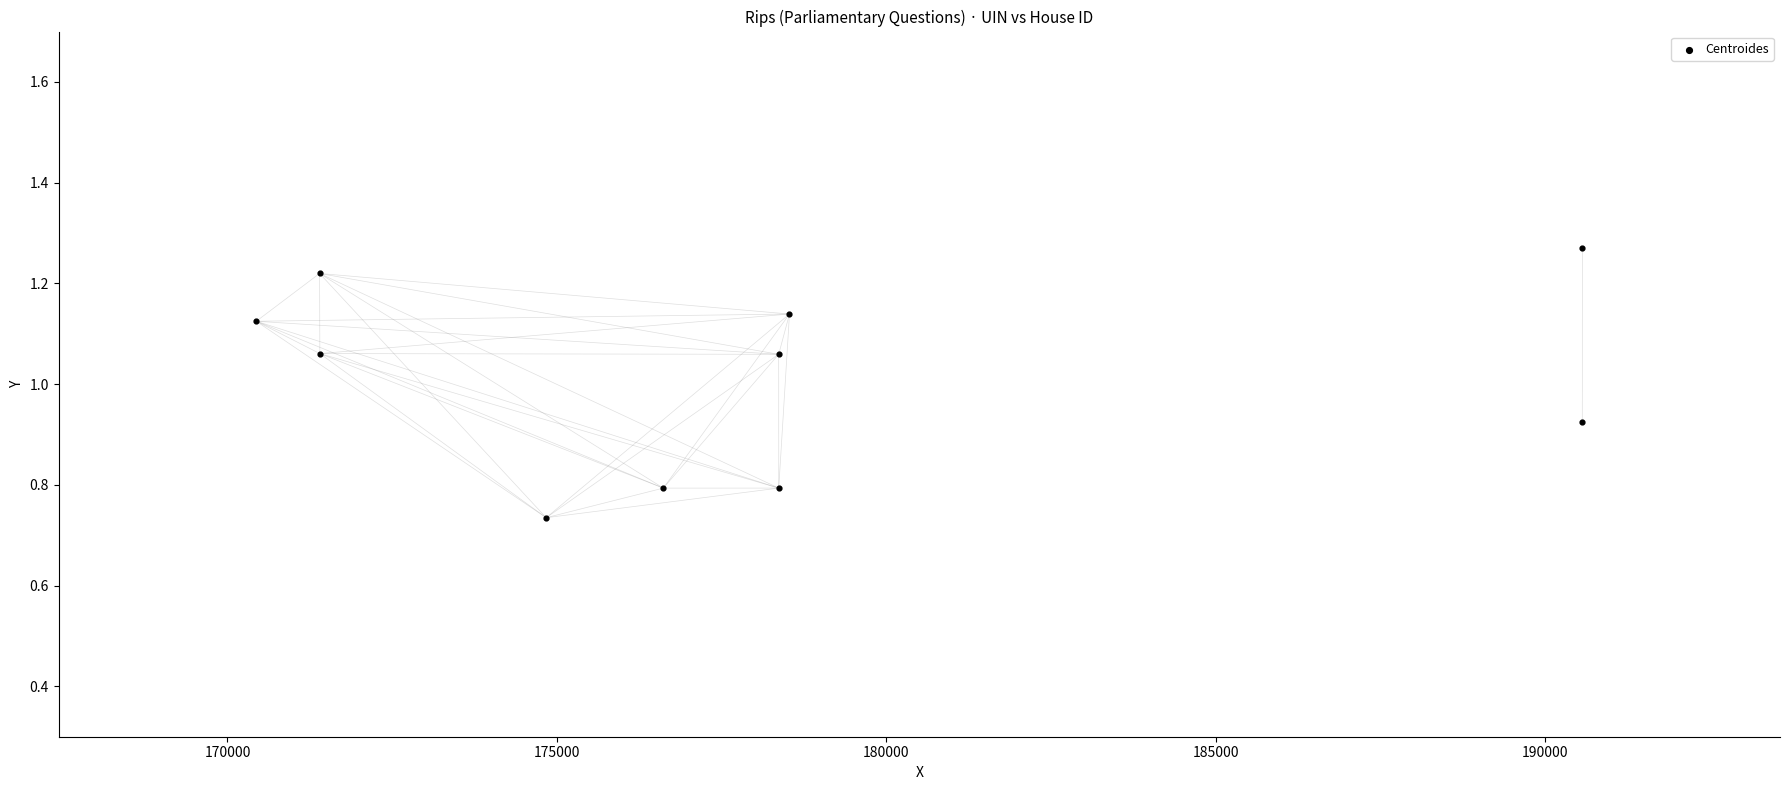

What is the average Y value?

1.0